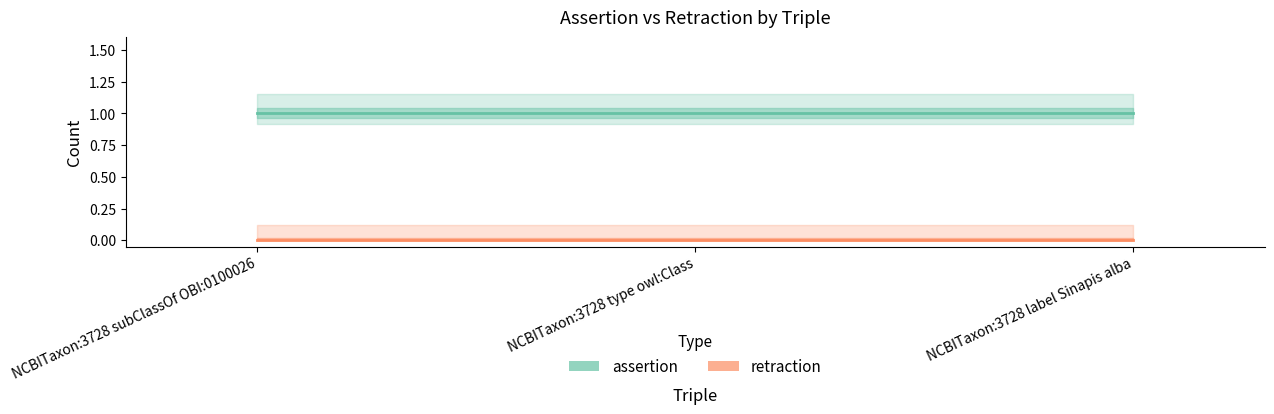

What is the label of the 1st point from the right?

NCBITaxon:3728 label Sinapis alba